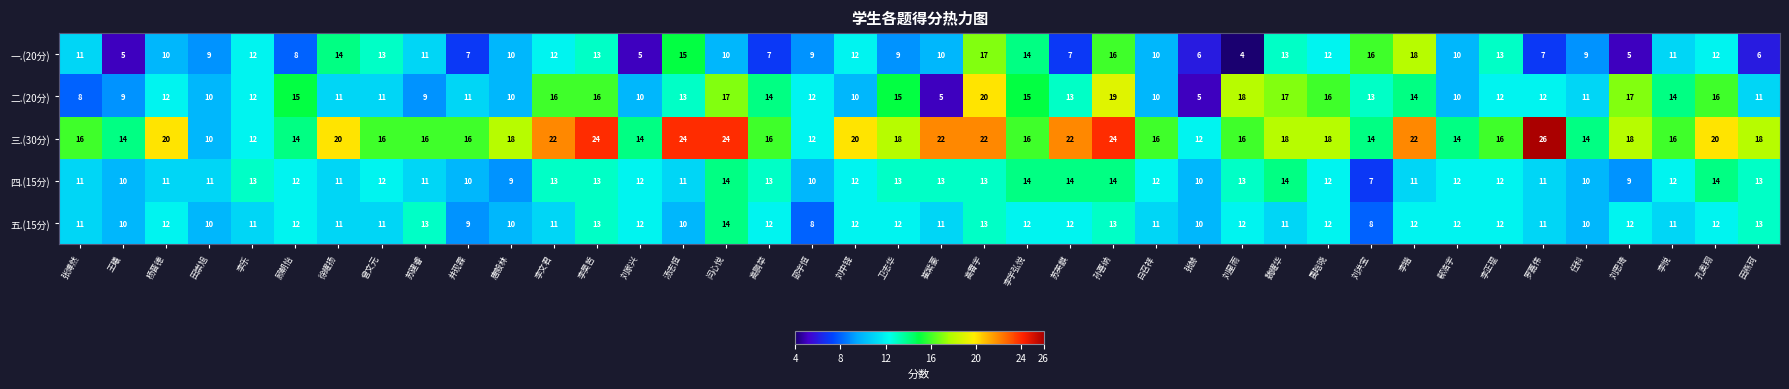

Where does the 一.(20分) series first go above 10?

张博然